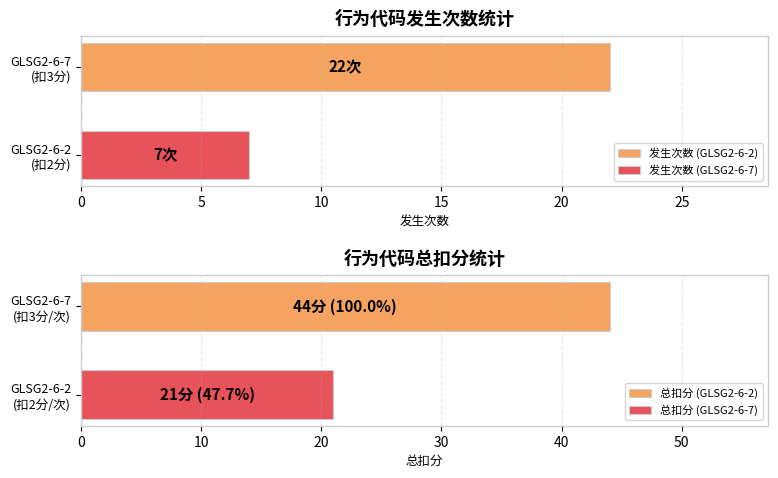

What is the maximum value for 发生次数 (GLSG2-6-7)?

7